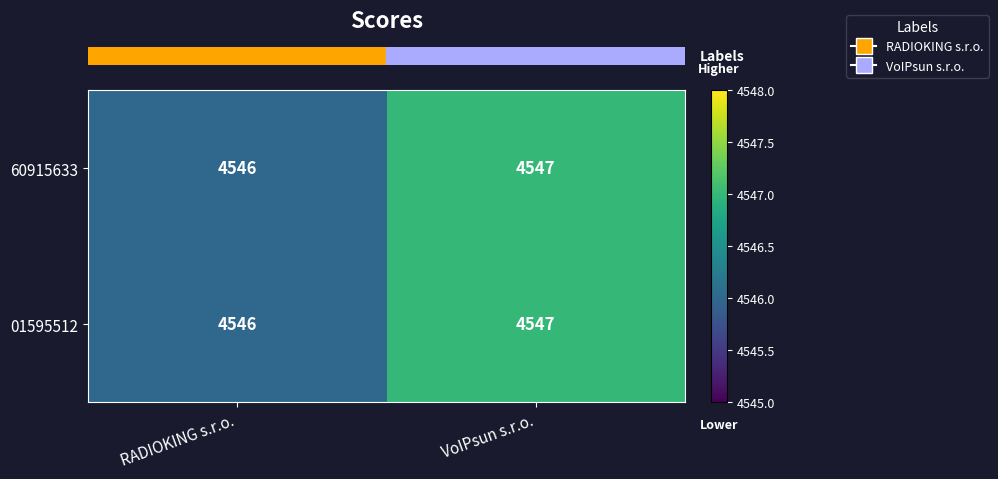

Rank the categories by 60915633 value from highest to lowest.

VoIPsun s.r.o., RADIOKING s.r.o.